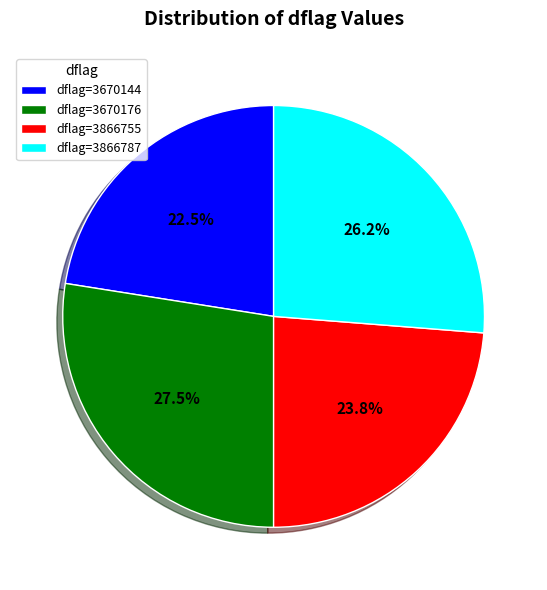

Count the number of slices in the pie.

4